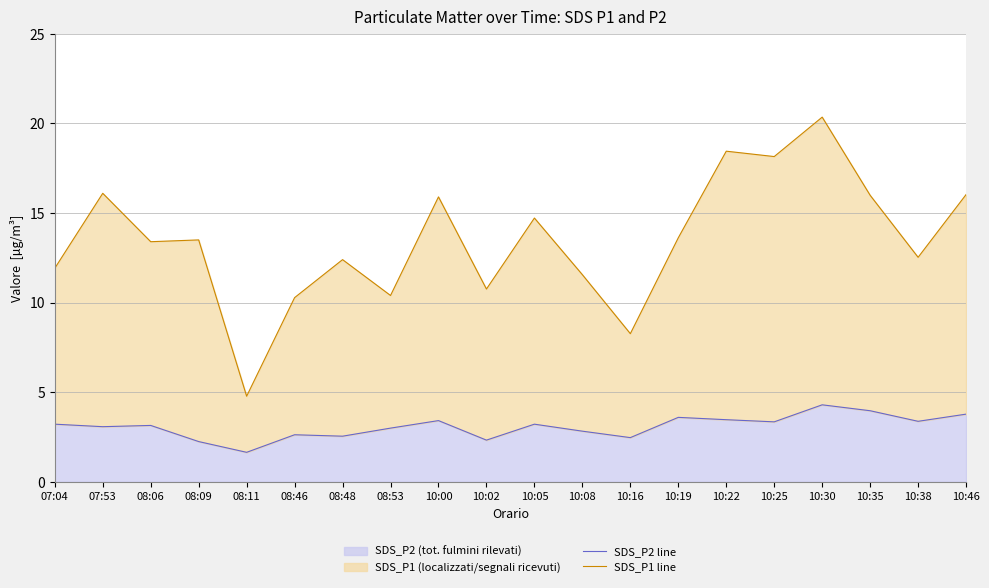

At which category is the sum across all series the highest?

10:30